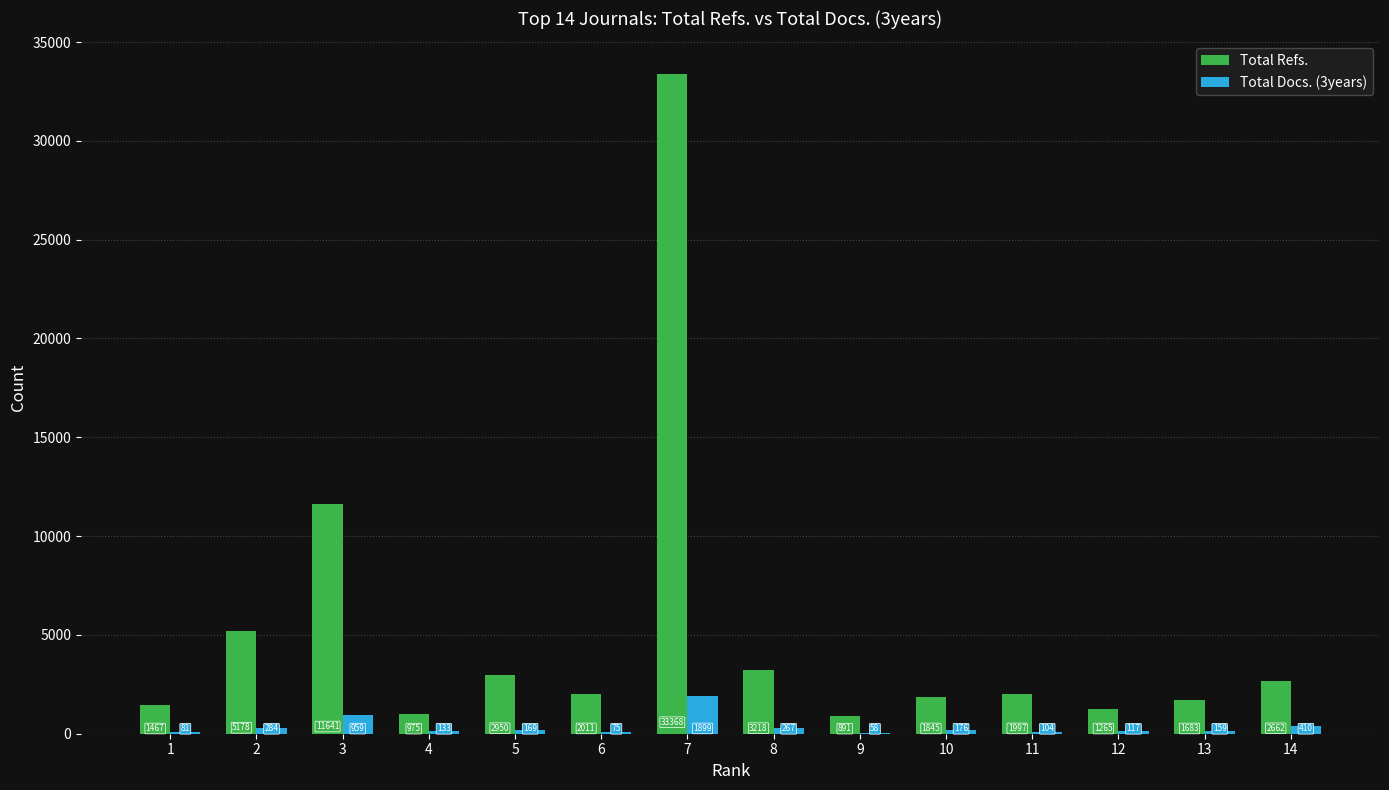

Reading left to right, transcribe all the data shown in this chart.

Total Refs.: 1467	5178	11641	975	2950	2011	33368	3218	891	1845	1997	1265	1683	2662
Total Docs. (3years): 81	284	959	133	169	75	1899	267	58	176	104	117	159	410